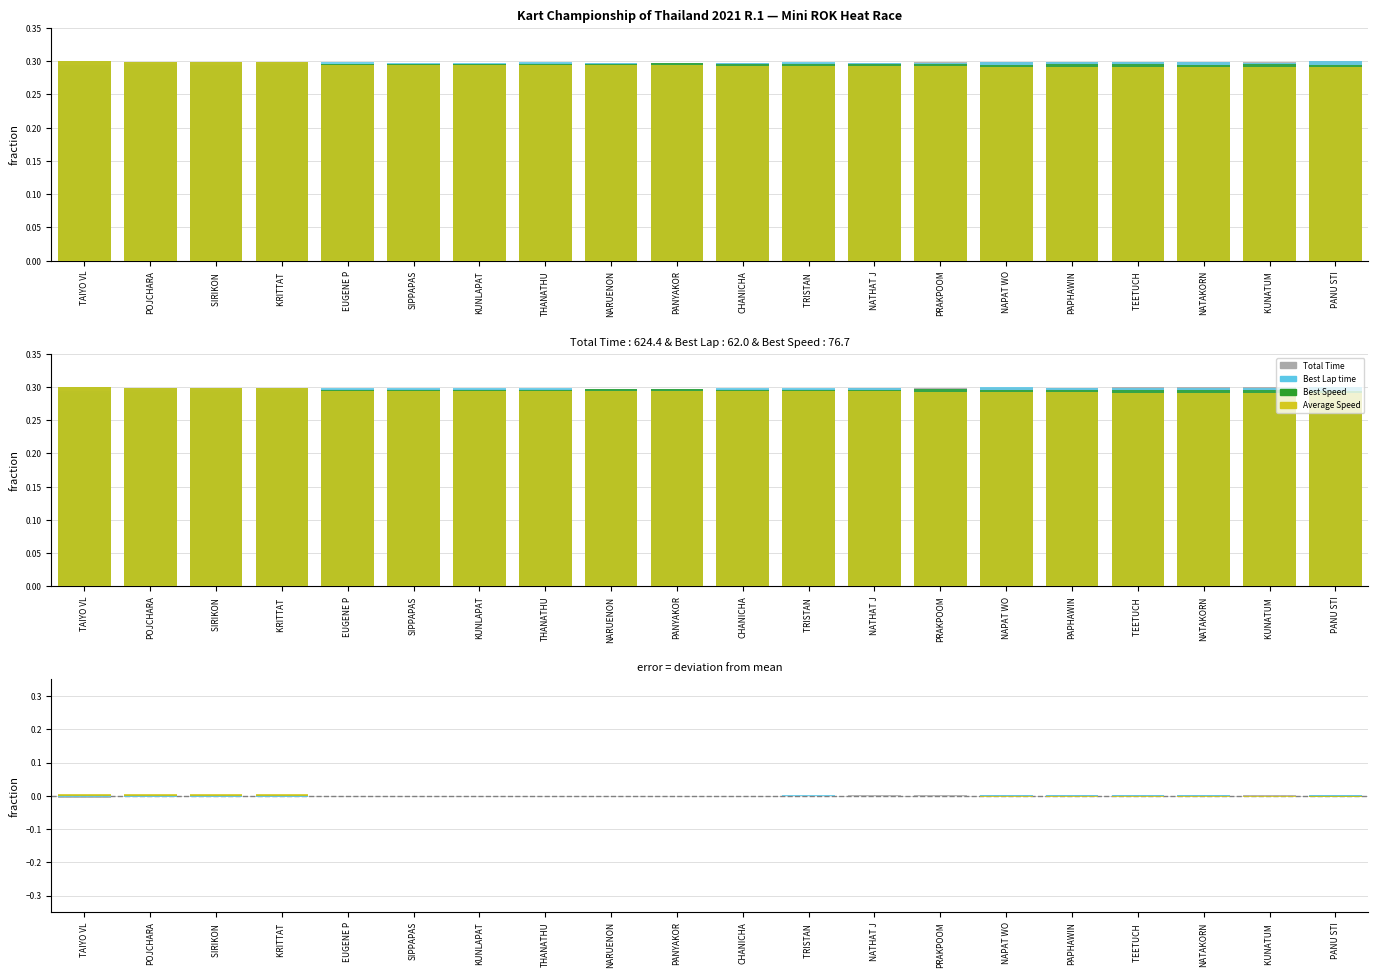

What is the label of the 7th bar from the right?

PRAKPOOM